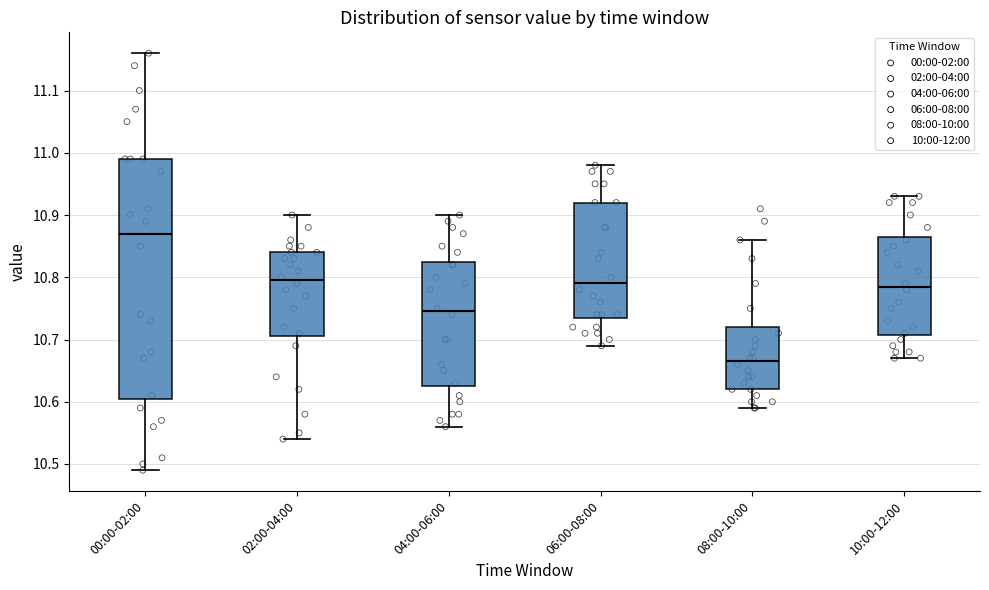

Reading left to right, transcribe this box plot: for each box, give where its median line is, the range the box spans, and where its two whiskers end, as read against the y-axis. The values are not printed on the chart, so give them approximately, as read against the axis.

00:00-02:00: median 10.87, box 10.61 to 10.99, whiskers 10.49 to 11.16
02:00-04:00: median 10.80, box 10.71 to 10.84, whiskers 10.54 to 10.90
04:00-06:00: median 10.75, box 10.63 to 10.83, whiskers 10.56 to 10.90
06:00-08:00: median 10.79, box 10.74 to 10.92, whiskers 10.69 to 10.98
08:00-10:00: median 10.67, box 10.62 to 10.72, whiskers 10.59 to 10.86
10:00-12:00: median 10.79, box 10.71 to 10.87, whiskers 10.67 to 10.93